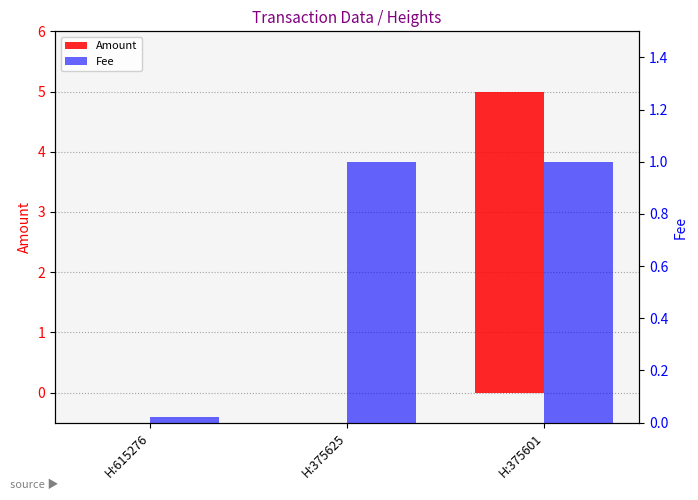

True or false: Amount has a value of 0.0 at H:615276.

True